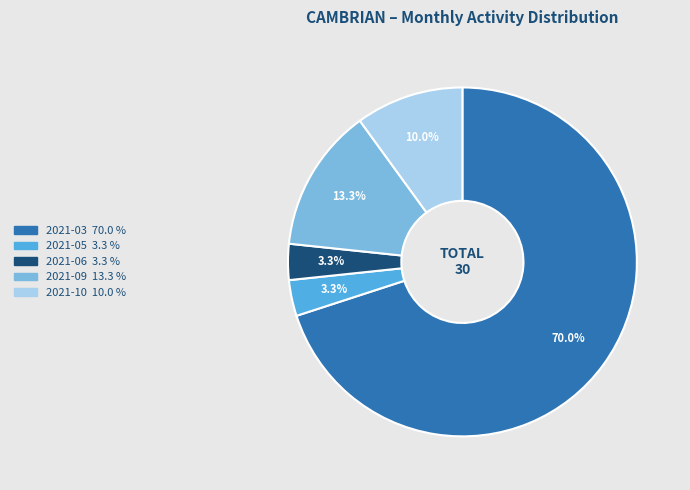

Combined, do 2021-05 and 2021-10 account for over 50%?

No